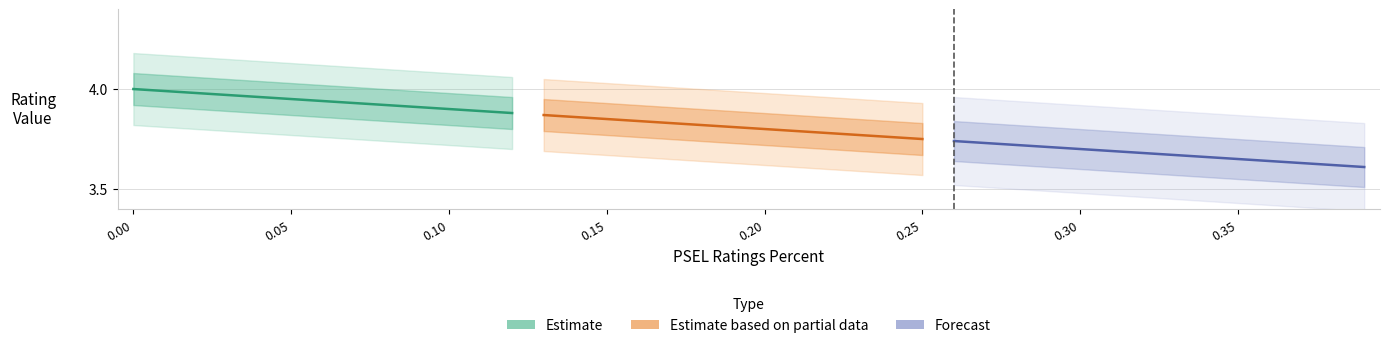

What is the difference between the maximum and minimum values in the Overall Eval Ratings series?

0.5